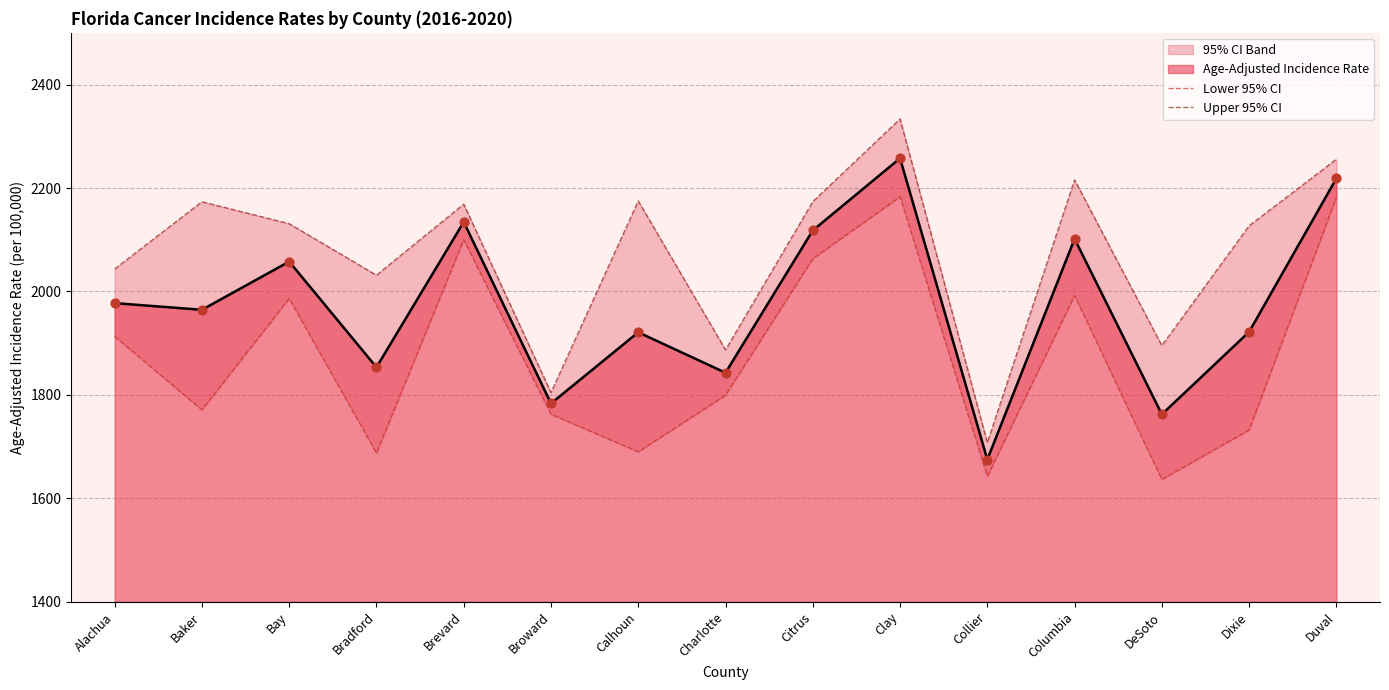

Is the value of Lower 95% CI at Alachua greater than the value of Upper 95% CI at Baker?

No